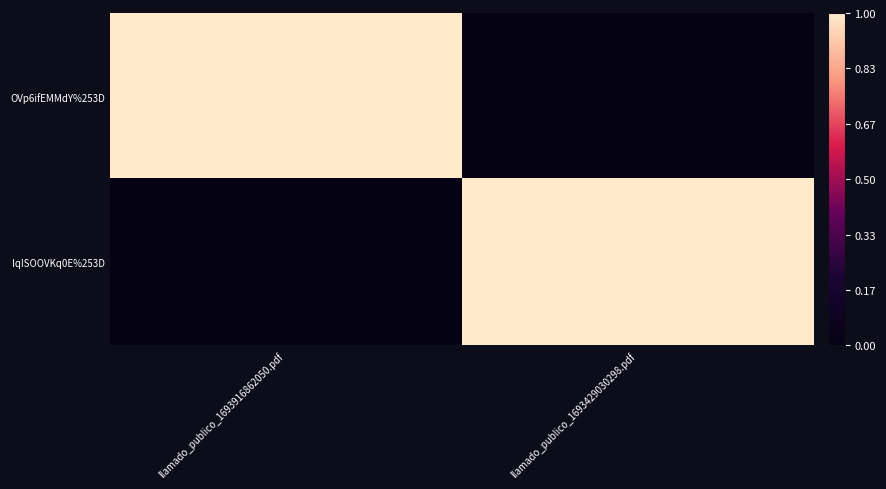

At which category does the chart reach its minimum across all series?

llamado_publico_1693429030298.pdf